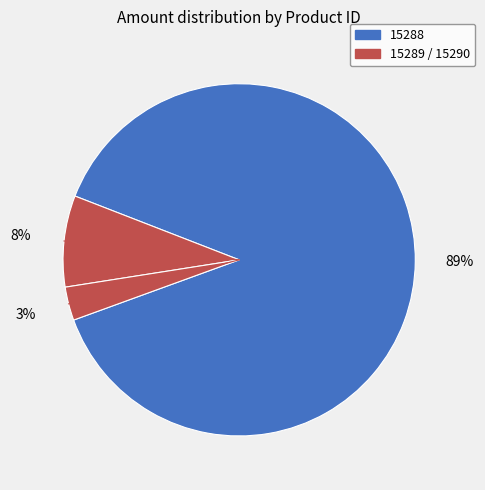

How many slices are in this pie chart?

3